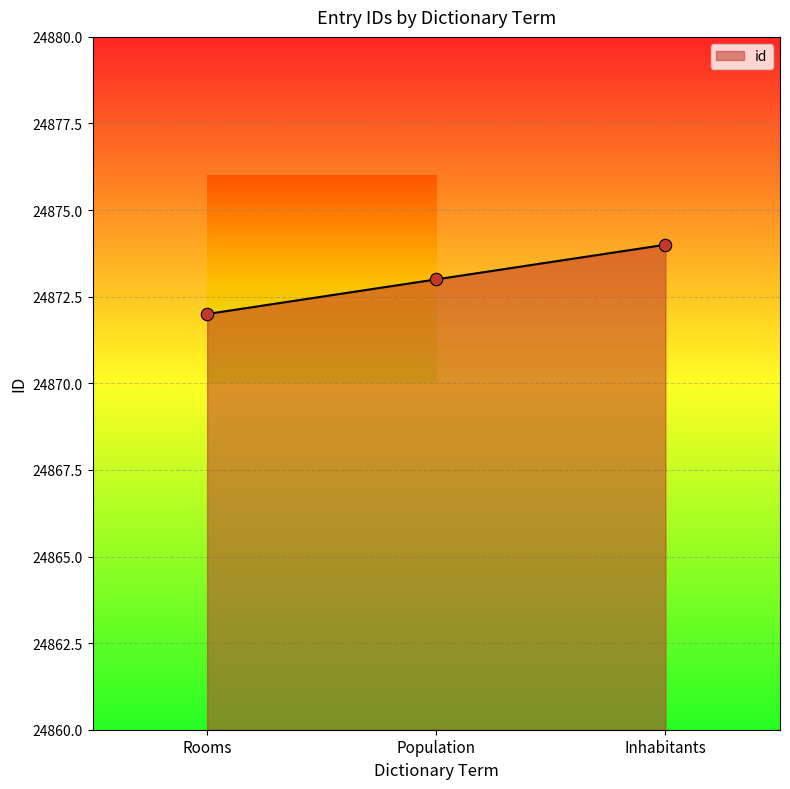

What is the change in value from Rooms to Inhabitants?

+2